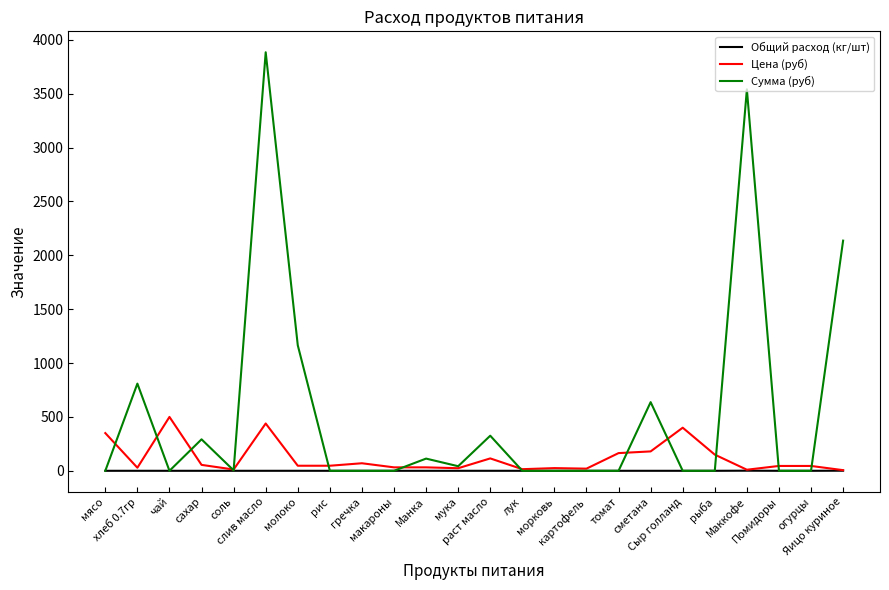

Rank the series by their average value, from lowest to highest.

Общий расход (кг/шт), Цена (руб), Сумма (руб)